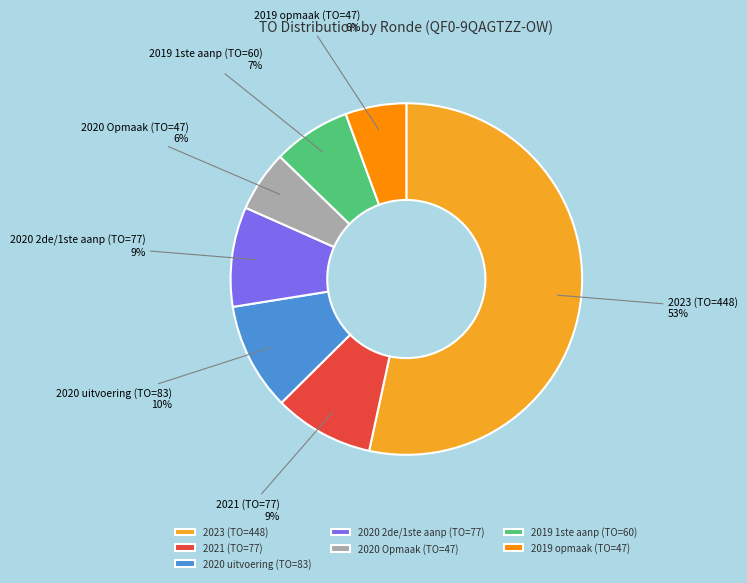

To the nearest percent, what percentage of the pie is 2020 uitvoering (TO=83)?

10%